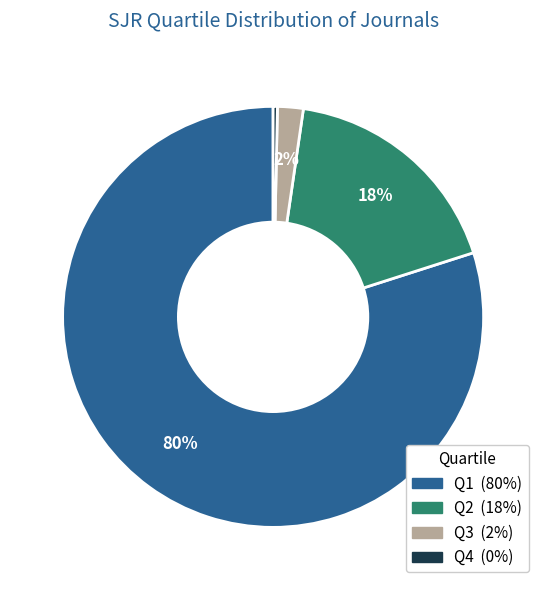

What is the largest slice in the pie chart?

Q1